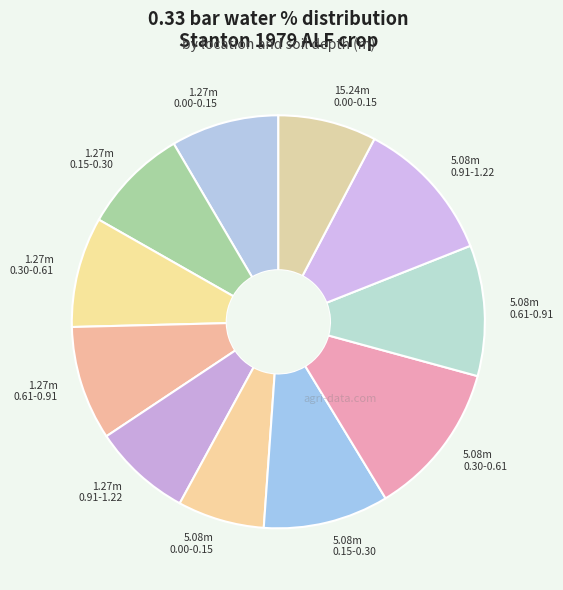

Count the number of slices in the pie.

11